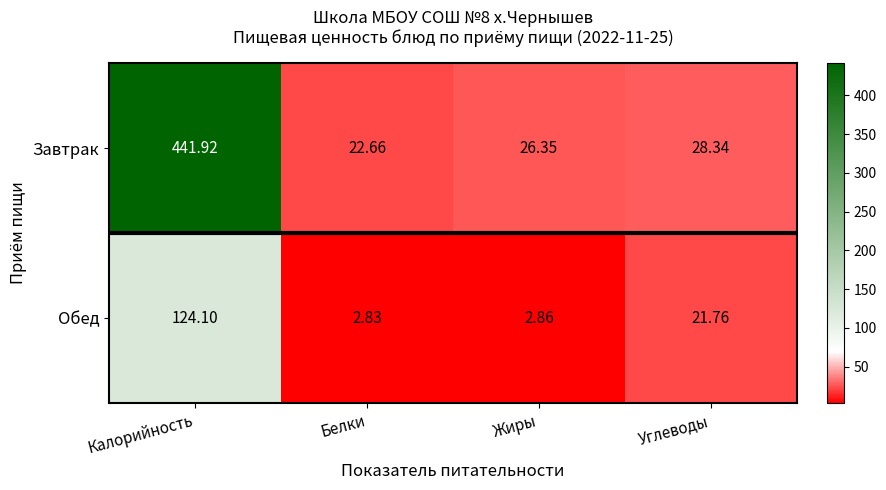

At which category does the chart reach its peak across all series?

Калорийность